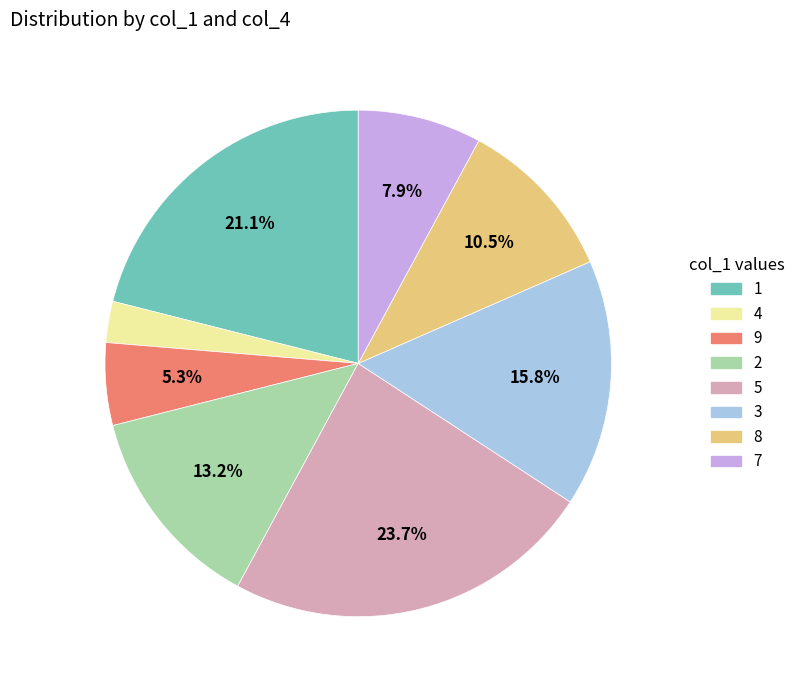

Does any single category account for the majority?

No